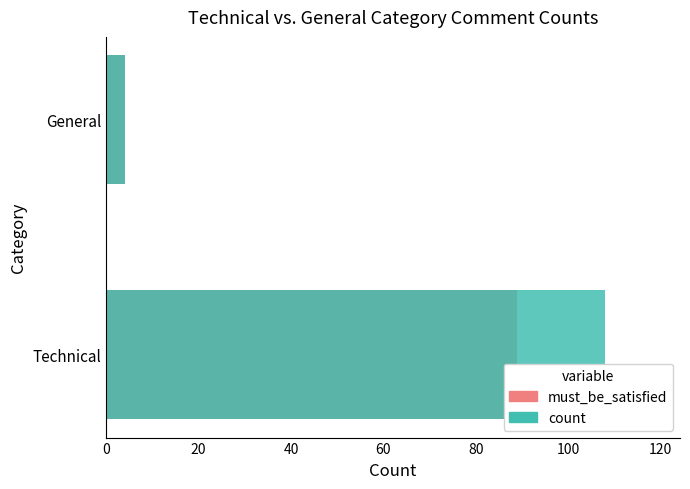

Between Technical and General, which series saw the biggest shift?

count